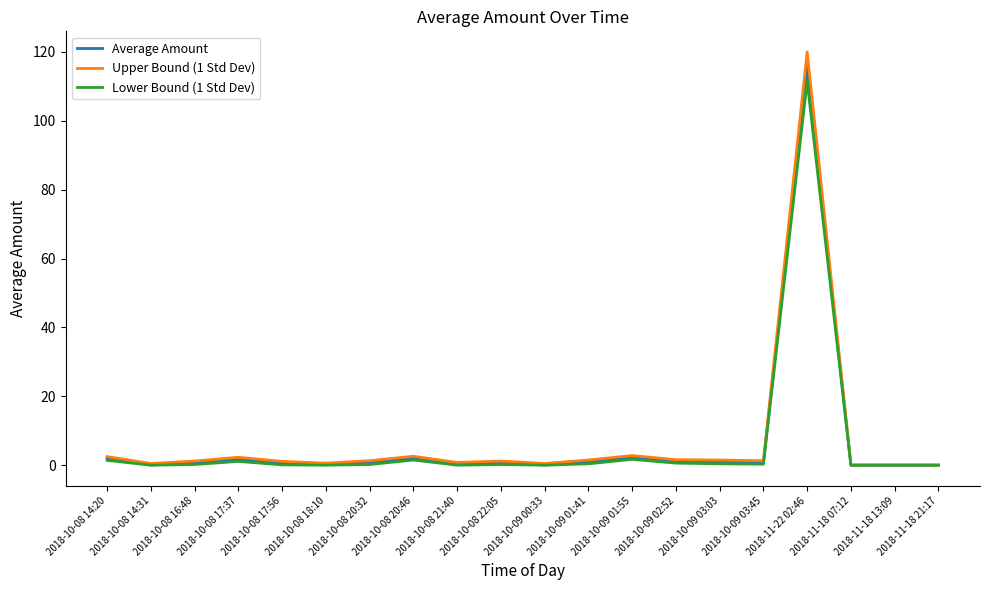

What are all the series names shown in the legend?

Average Amount, Upper Bound (1 Std Dev), Lower Bound (1 Std Dev)